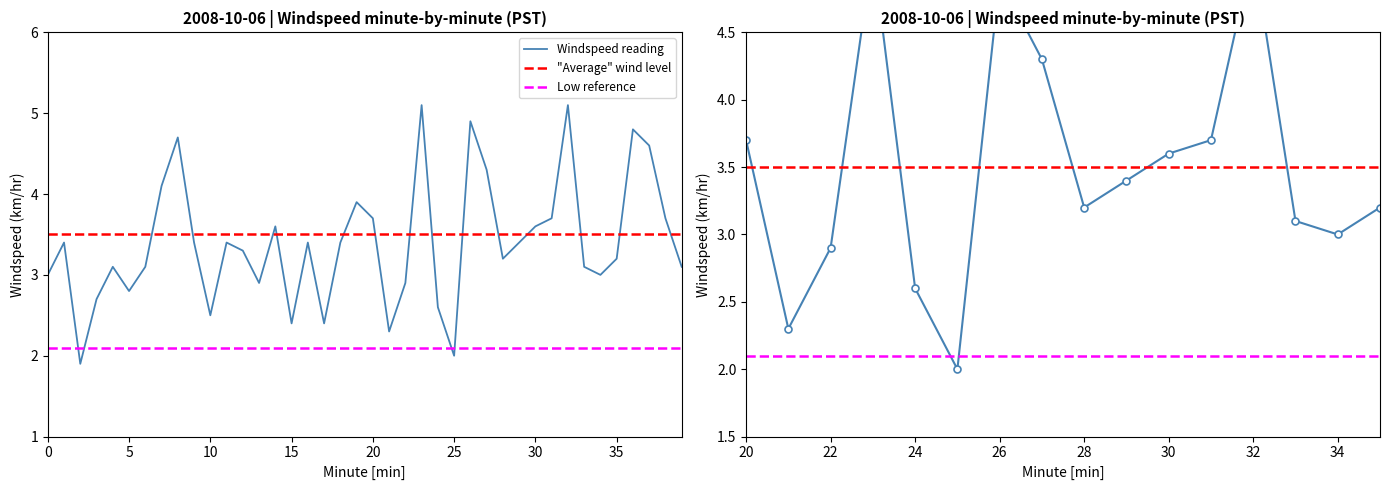

How many categories are shown in the chart?

16